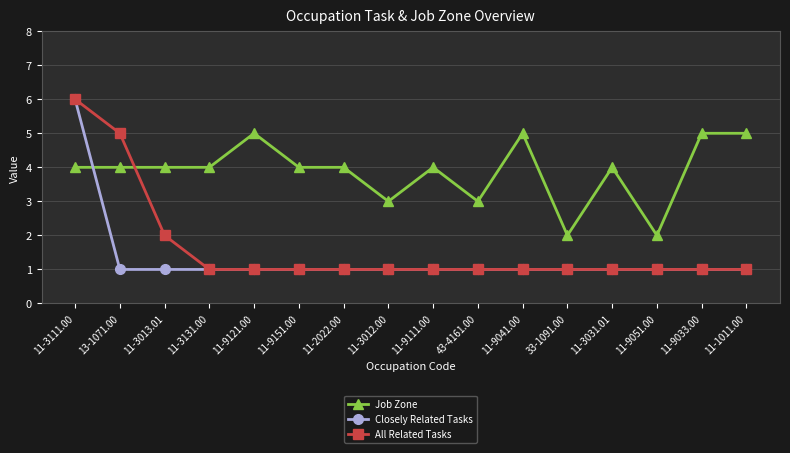

What is the label of the 4th point from the left?

11-3131.00